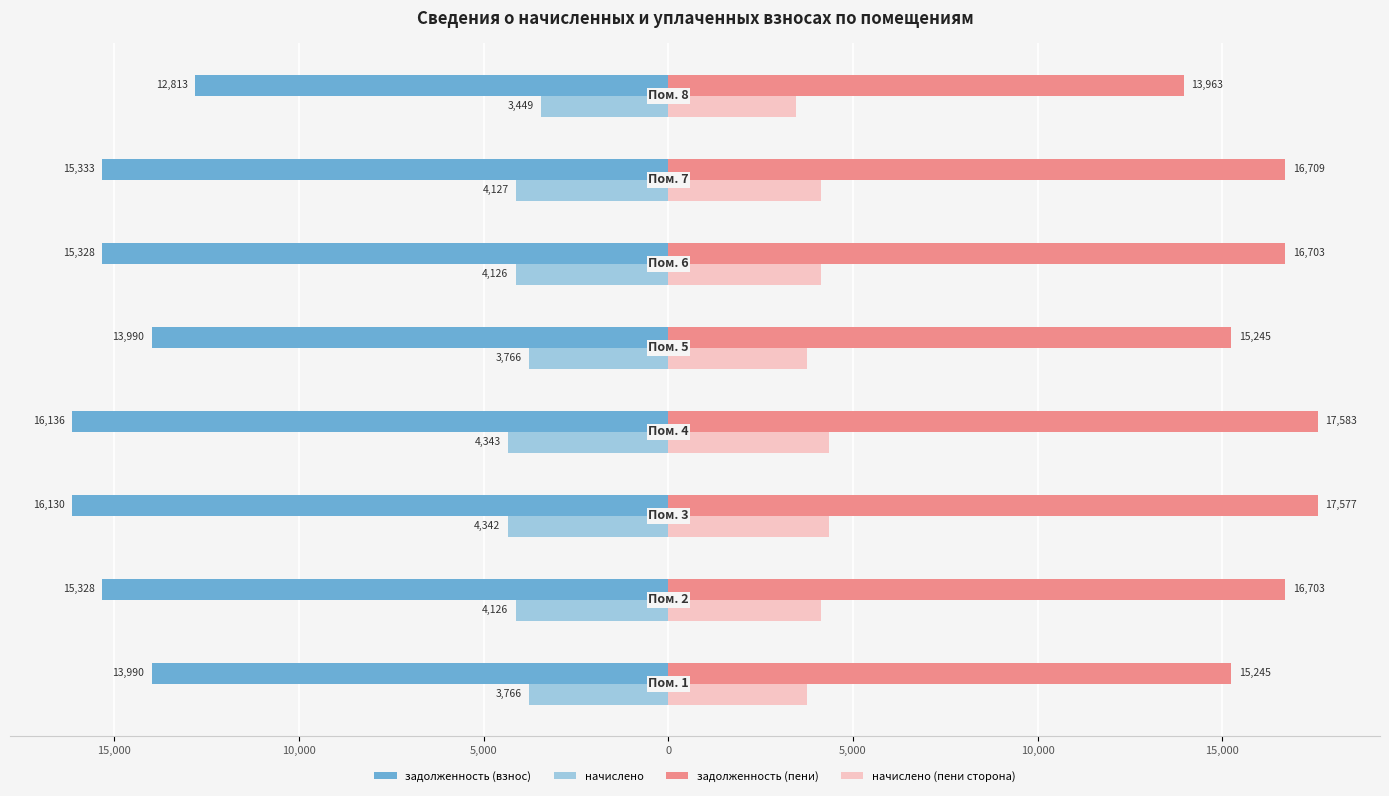

What are all the series names shown in the legend?

задолженность (взнос), начислено, задолженность (пени), начислено (пени сторона)